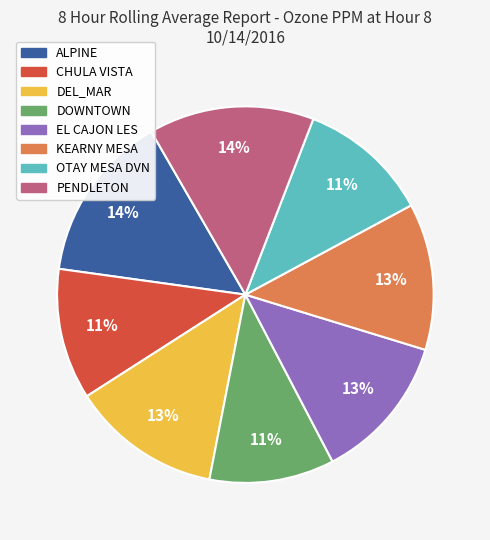

Do CHULA VISTA and ALPINE together represent more than half of the pie?

No